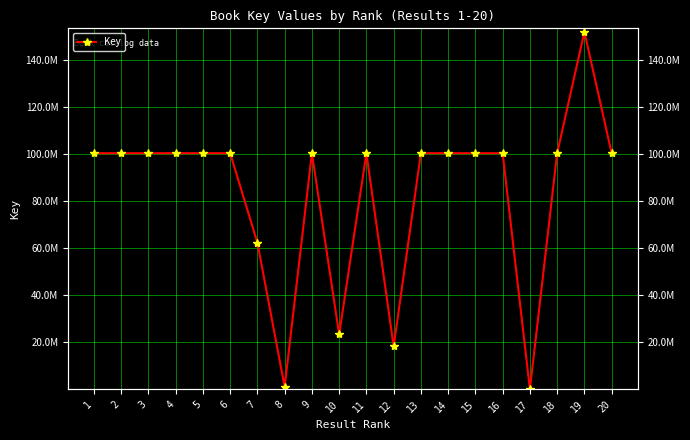

The value at 20 is 47912815. True or false?

False